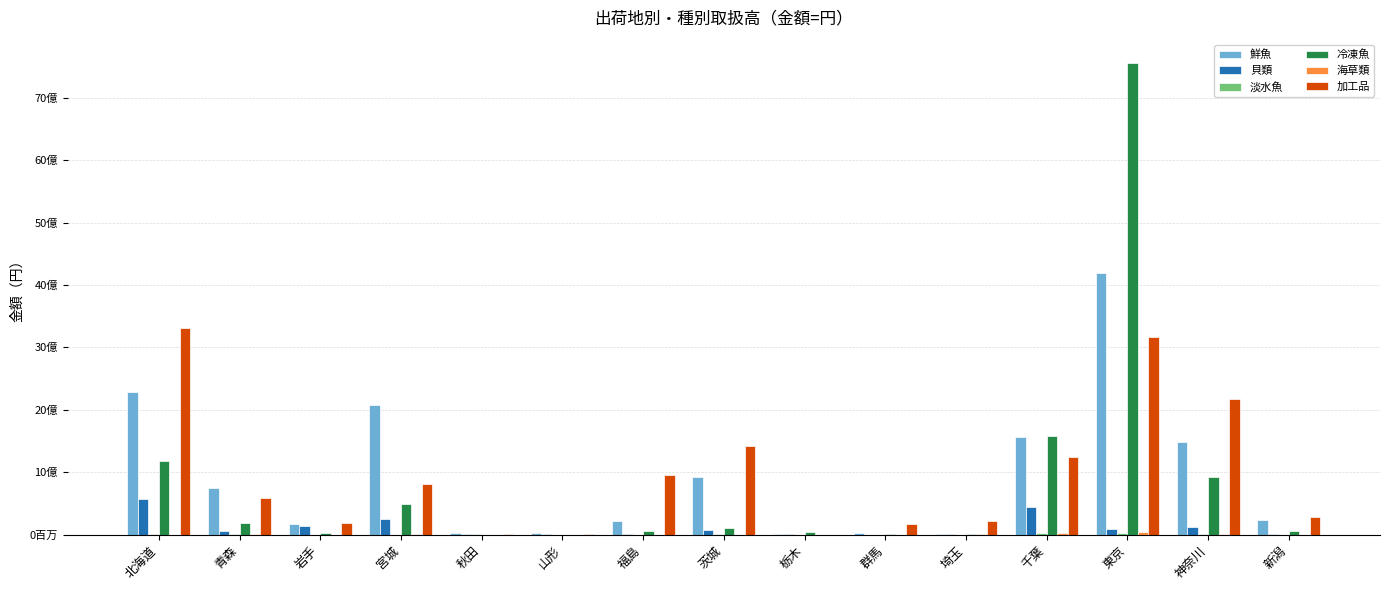

Are the bars horizontal?

No